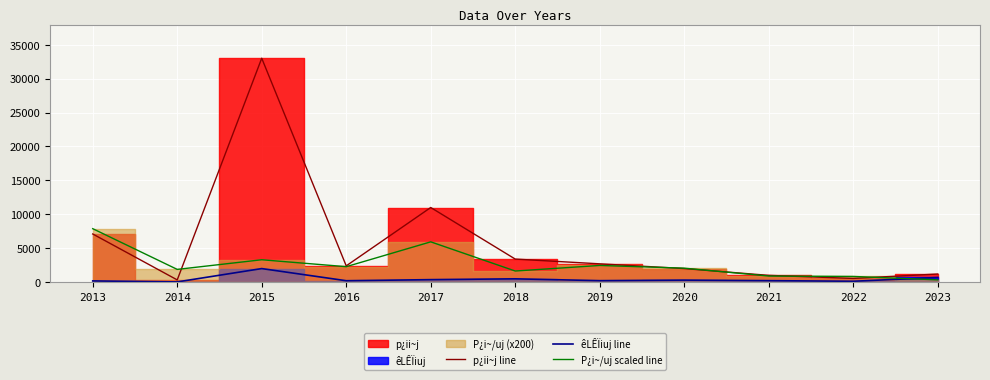

True or false: p¿ii~j line has more than 1 interior local peaks.

True